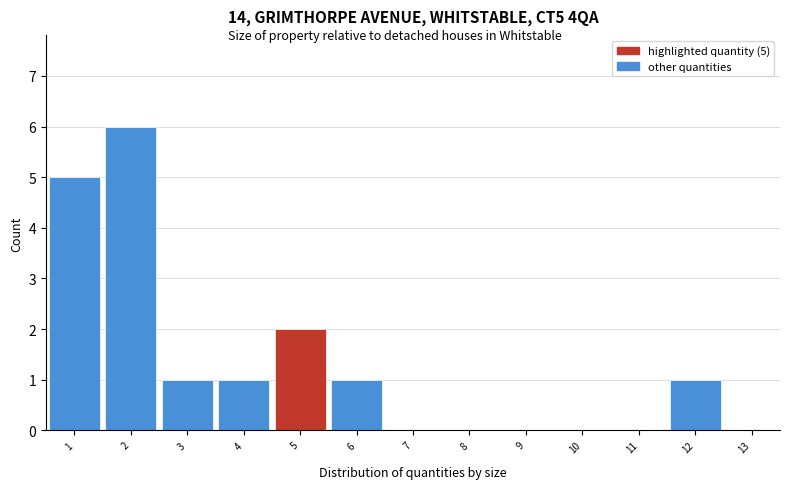

Which range on the x-axis has the tallest bar?

1.5 to 2.5